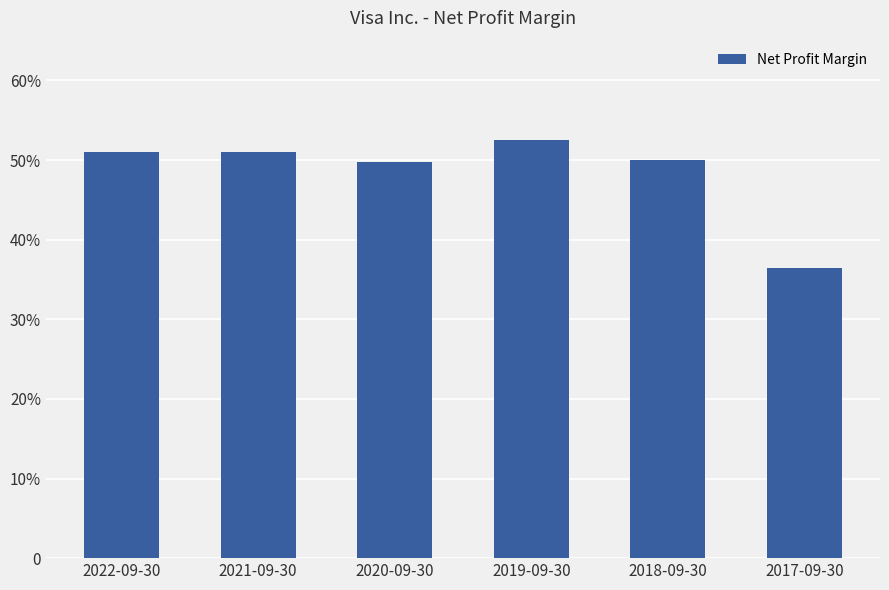

Does the chart contain any negative values?

No